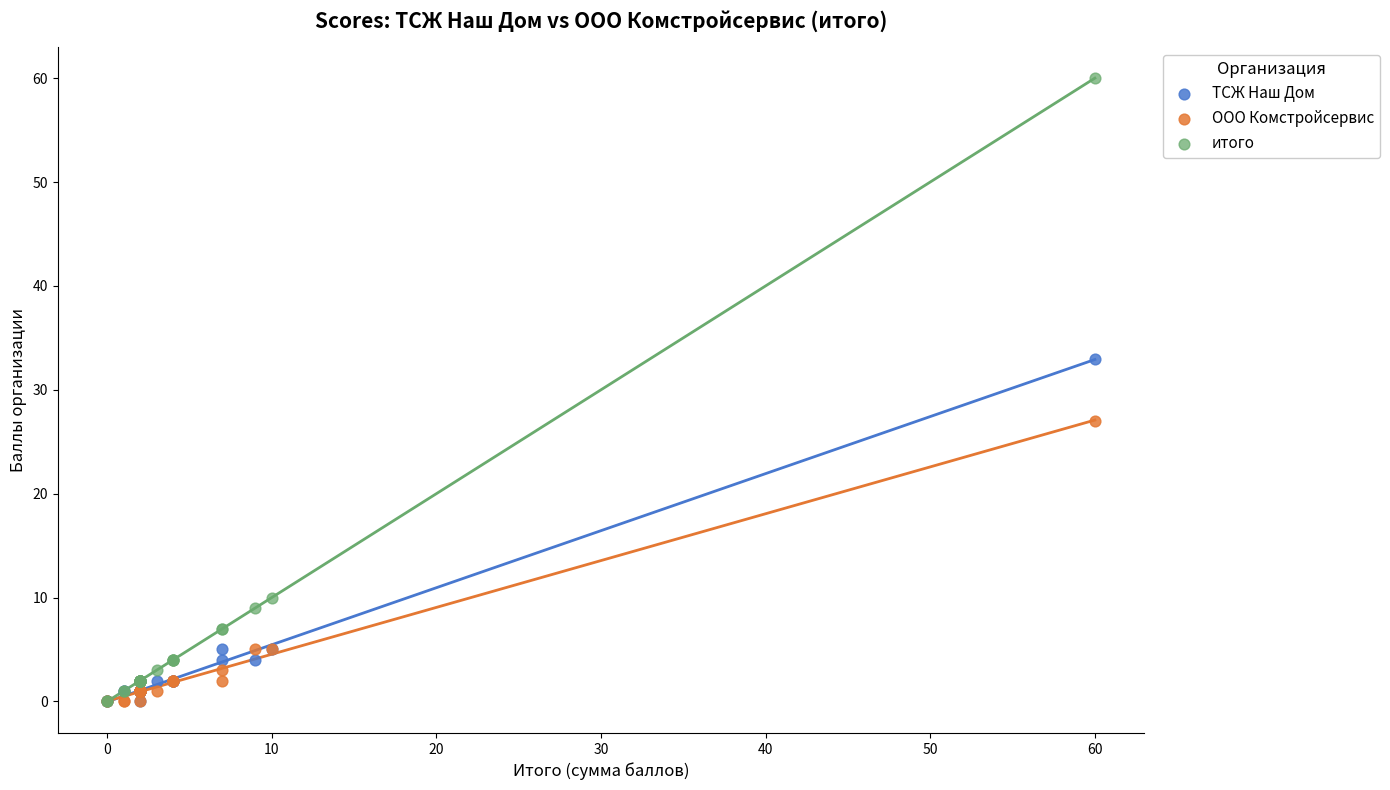

Which series reaches the maximum Y coordinate?

итого